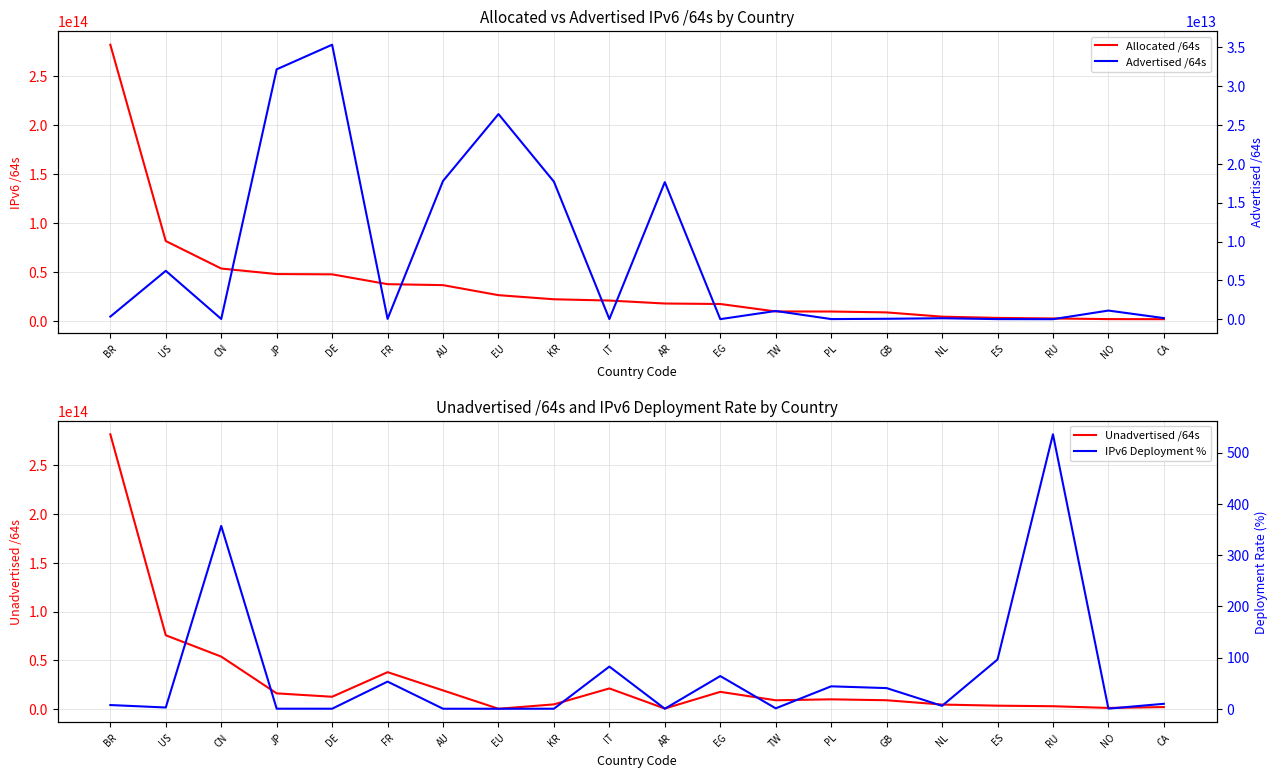

Rank the series at ES from lowest to highest value.

IPv6 Deployment %, Advertised /64s, Unadvertised /64s, Allocated /64s